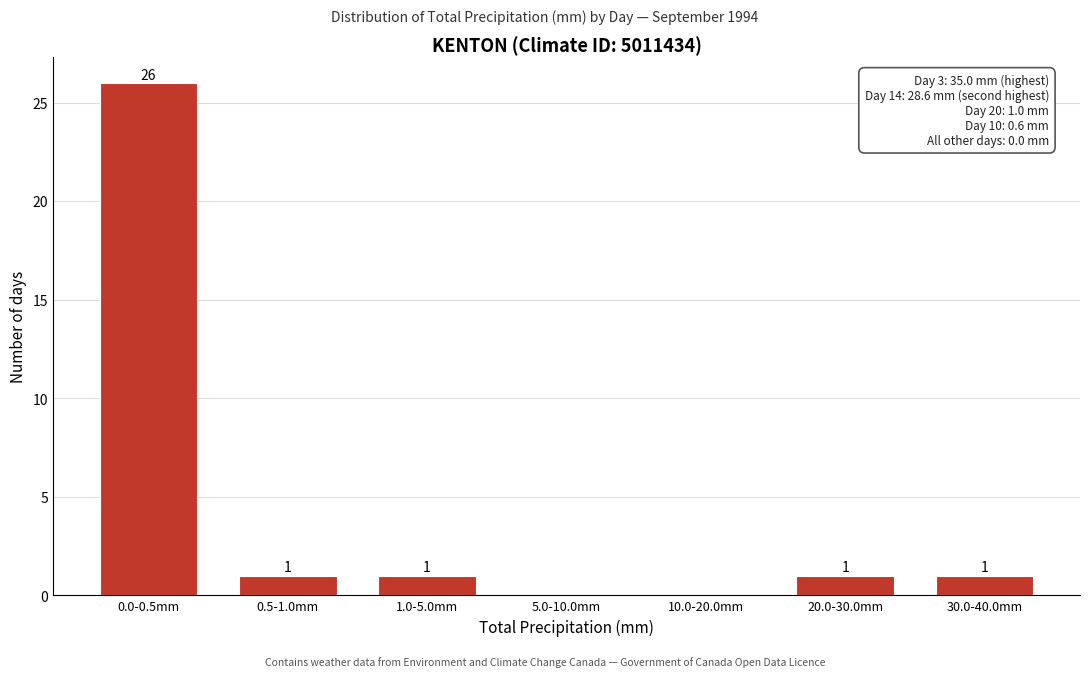

Reading left to right, what are all the values shown in this chart?

0.0-0.5mm=26	0.5-1.0mm=1	1.0-5.0mm=1	5.0-10.0mm=0	10.0-20.0mm=0	20.0-30.0mm=1	30.0-40.0mm=1